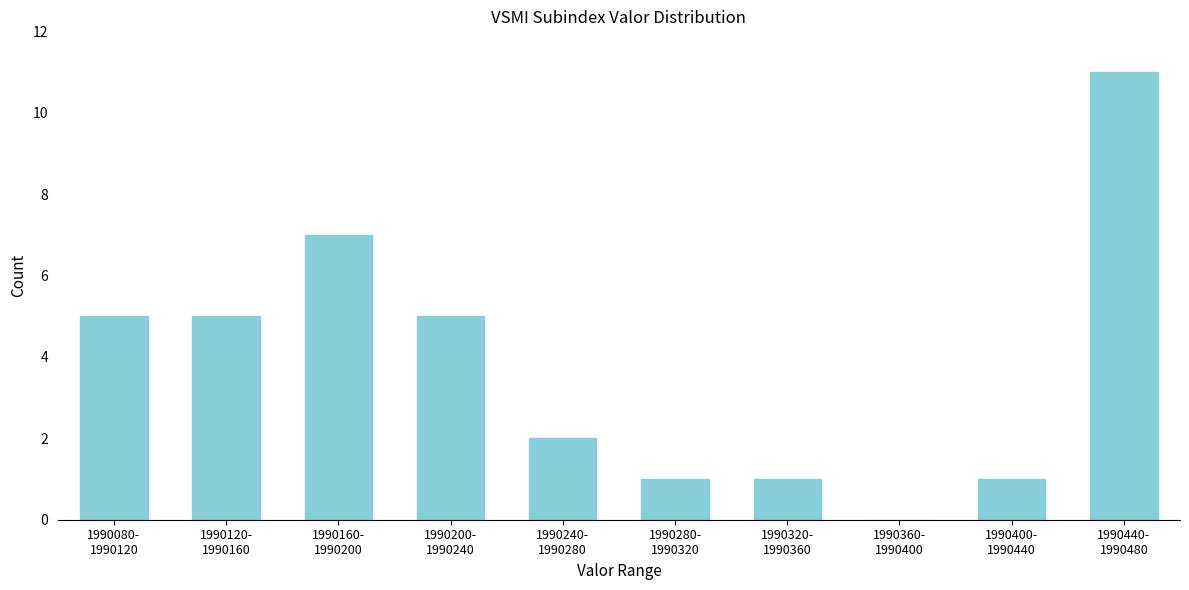

What is the maximum value shown in the chart?

11